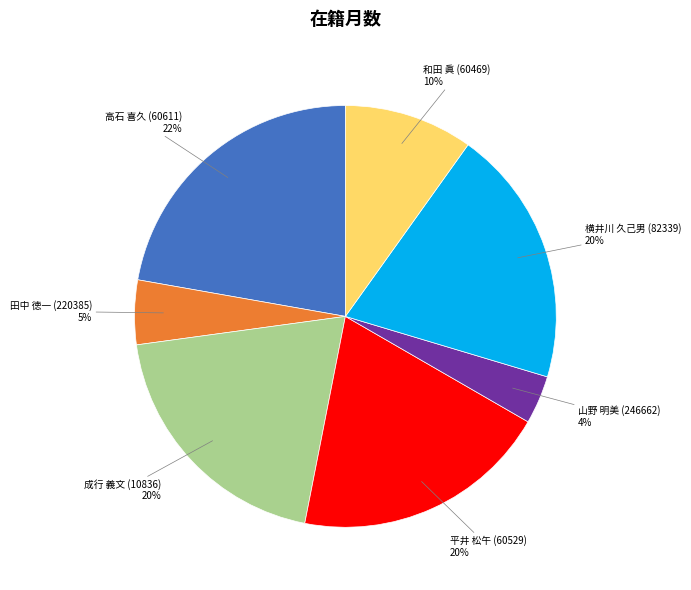

How many slices are in this pie chart?

7